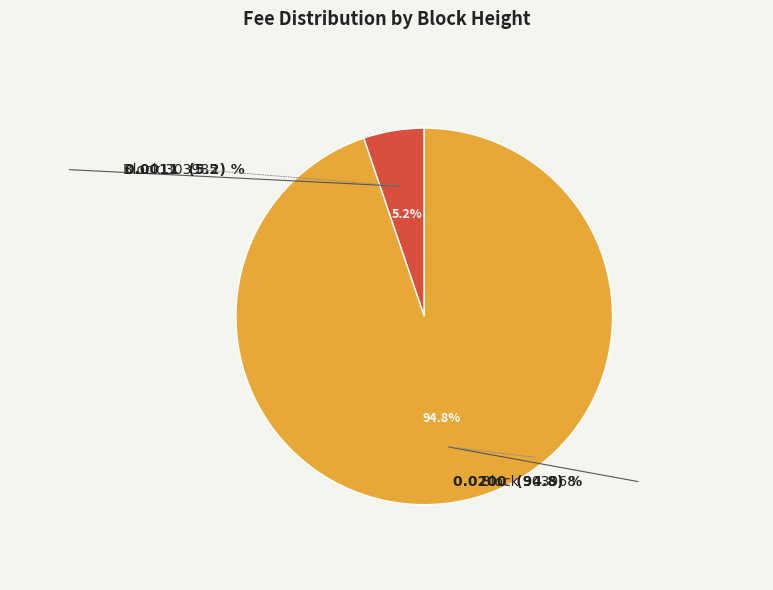

Is there a majority slice in this chart?

Yes